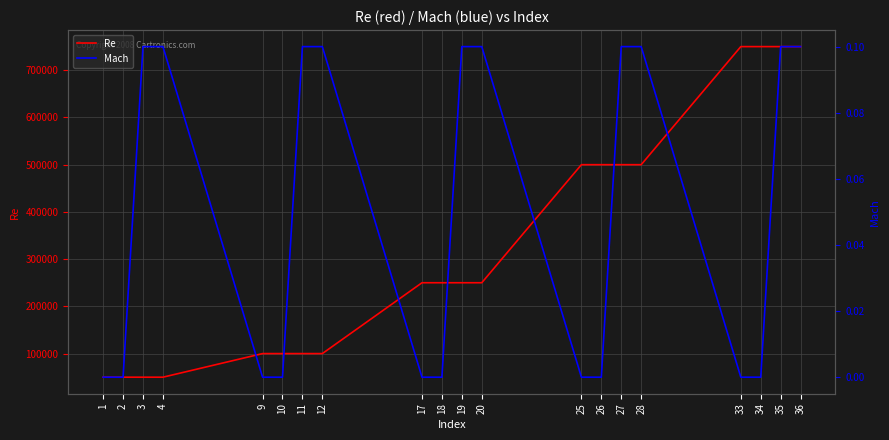

What is the difference between the highest and lowest values at 26?

500000.0